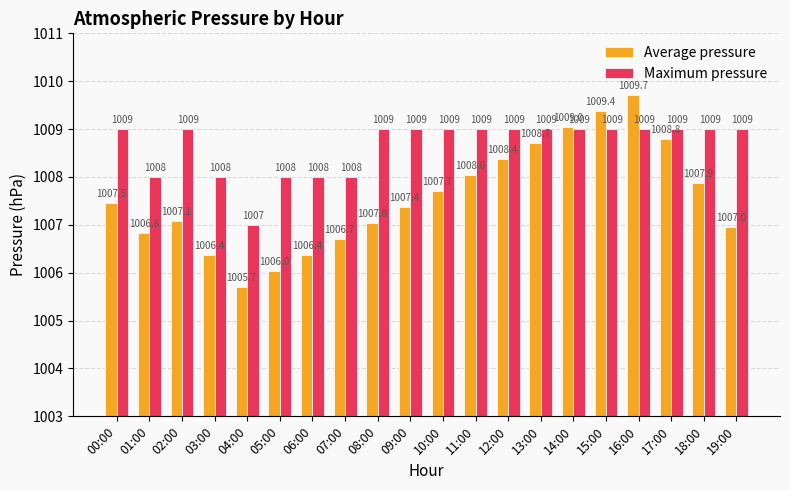

What value does the Maximum pressure series have at 18:00?

1009.0